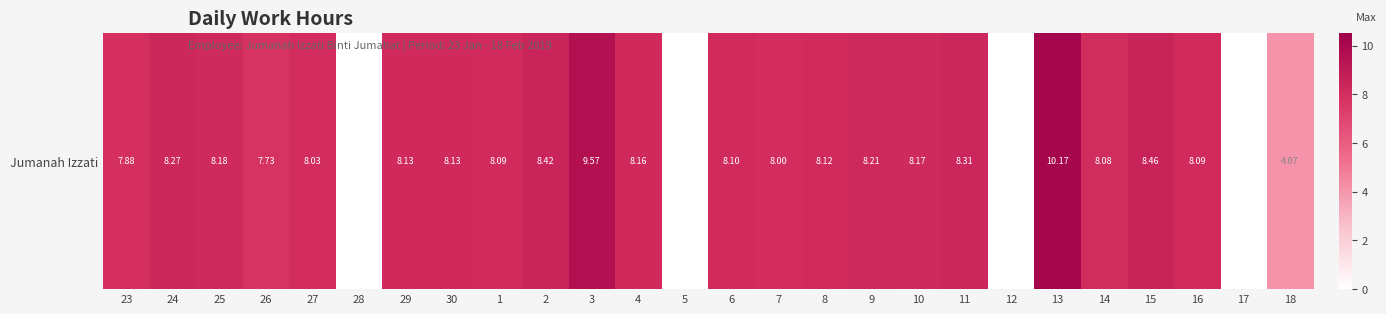

What is the difference between the maximum and second lowest values?

10.2